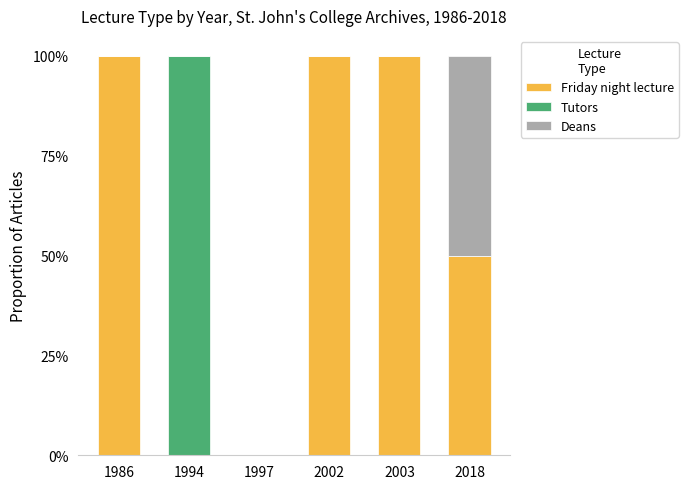

Which series has the widest spread of values?

Friday night lecture